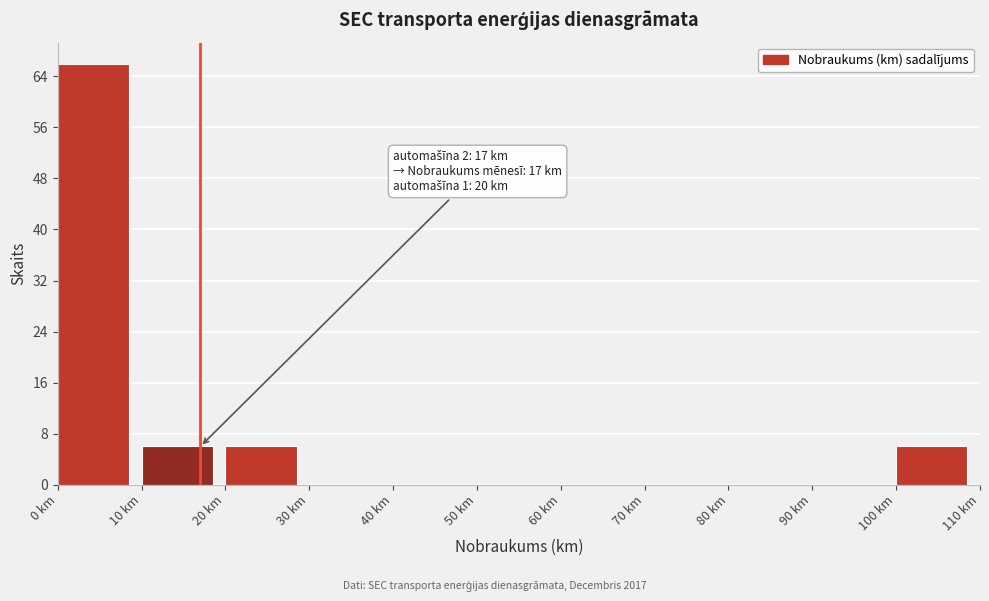

Over which range of the x-axis is the bar tallest?

0 to 10